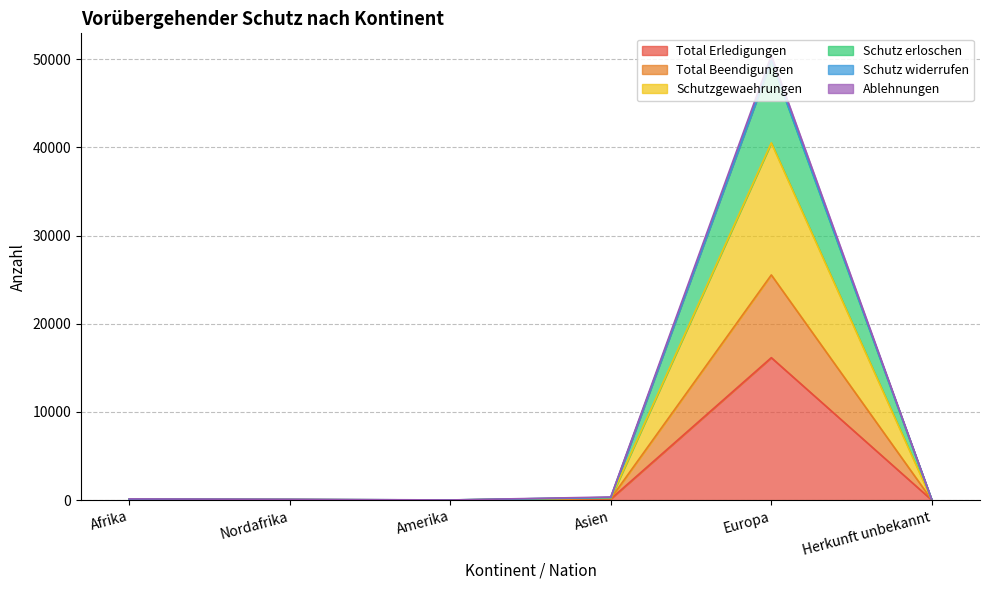

Is it true that Schutz widerrufen equals 237 at Afrika?

False